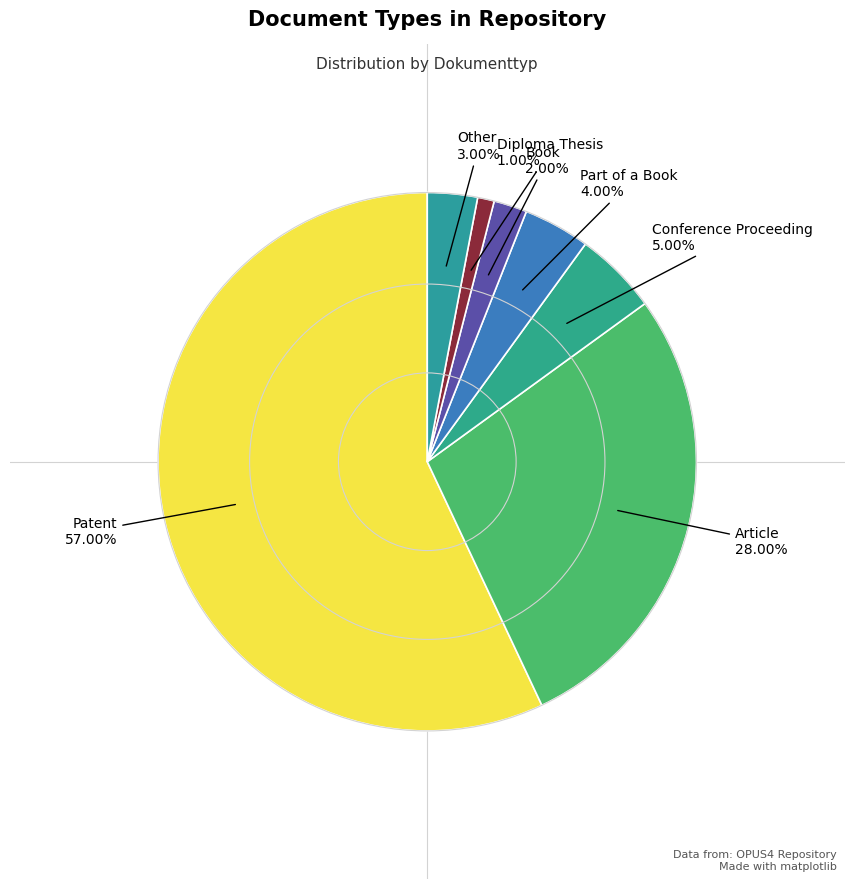

To the nearest percent, what is the average slice percentage?

14%